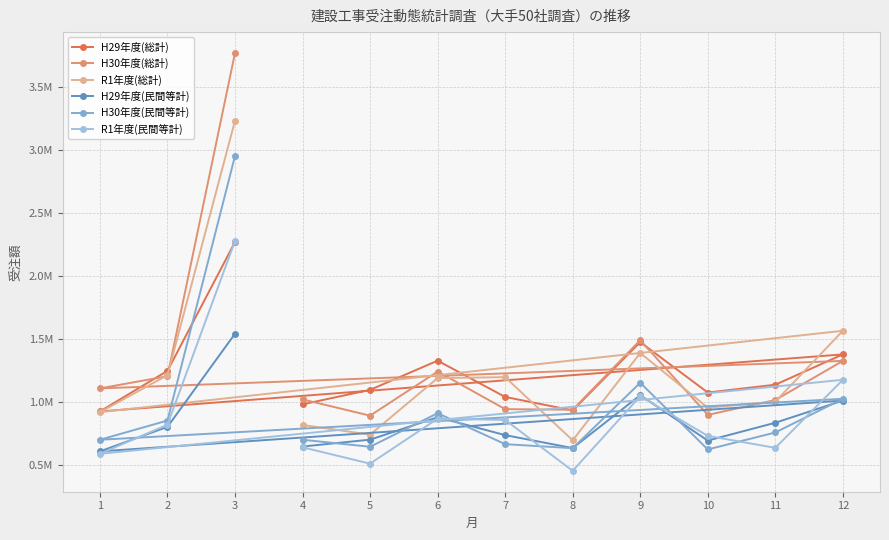

Which has a higher value, 4 or 10?

10